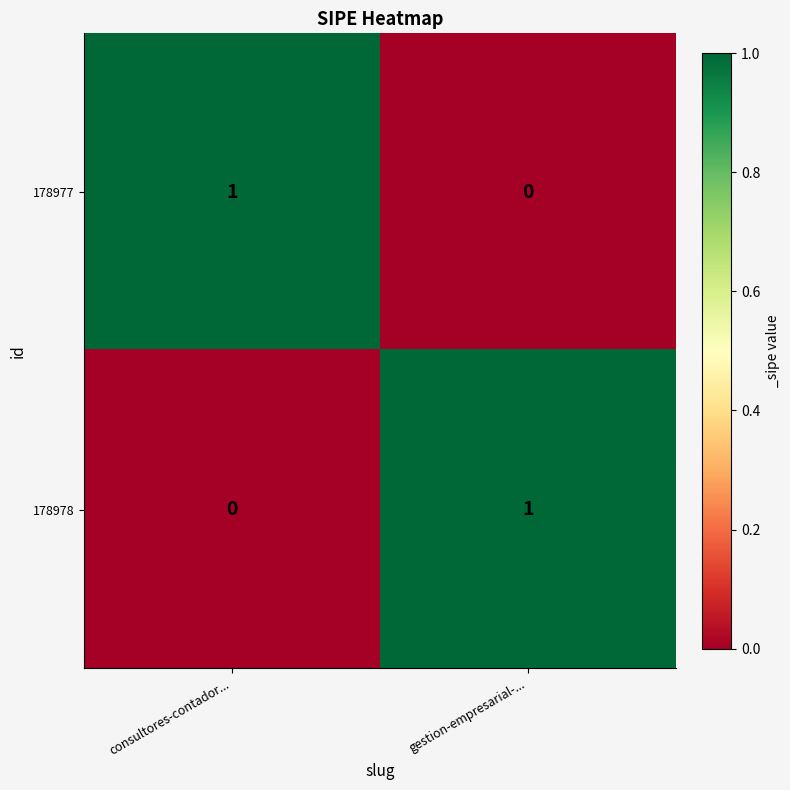

Reading left to right, list all the values displayed in this chart.

178977: consultores-contador...=1	gestion-empresarial-...=0
178978: consultores-contador...=0	gestion-empresarial-...=1